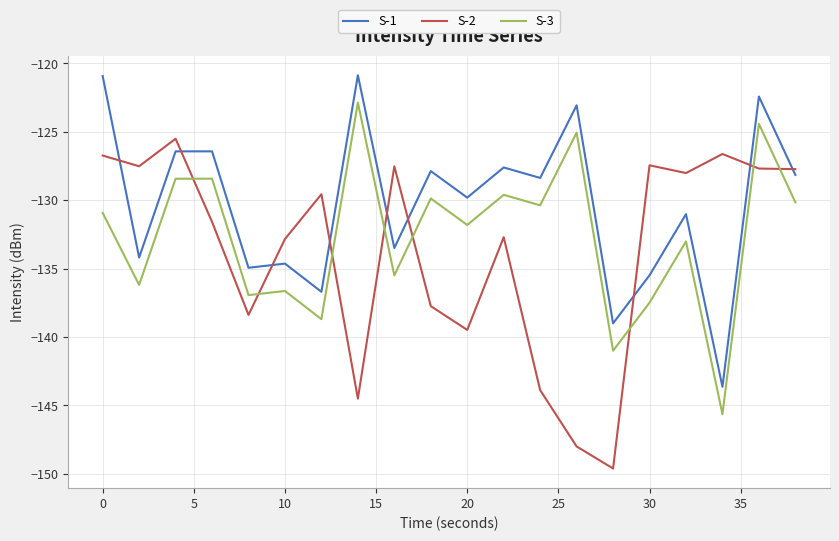

Which series has the largest total across all categories?

S-1